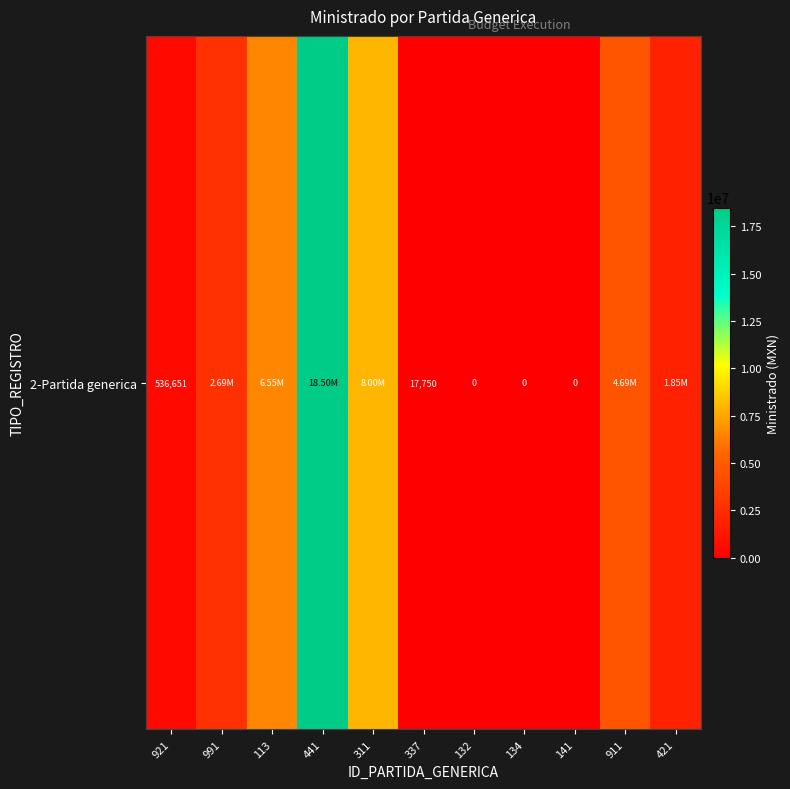

What is the maximum value shown in the chart?

18500000.0